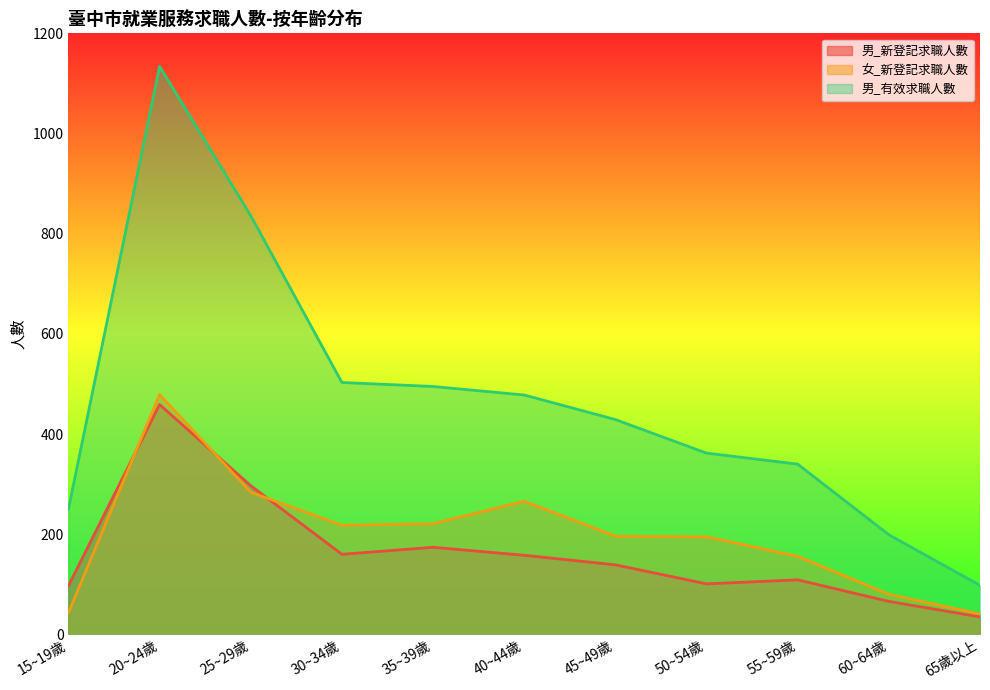

What is the maximum value for 女_新登記求職人數?

479